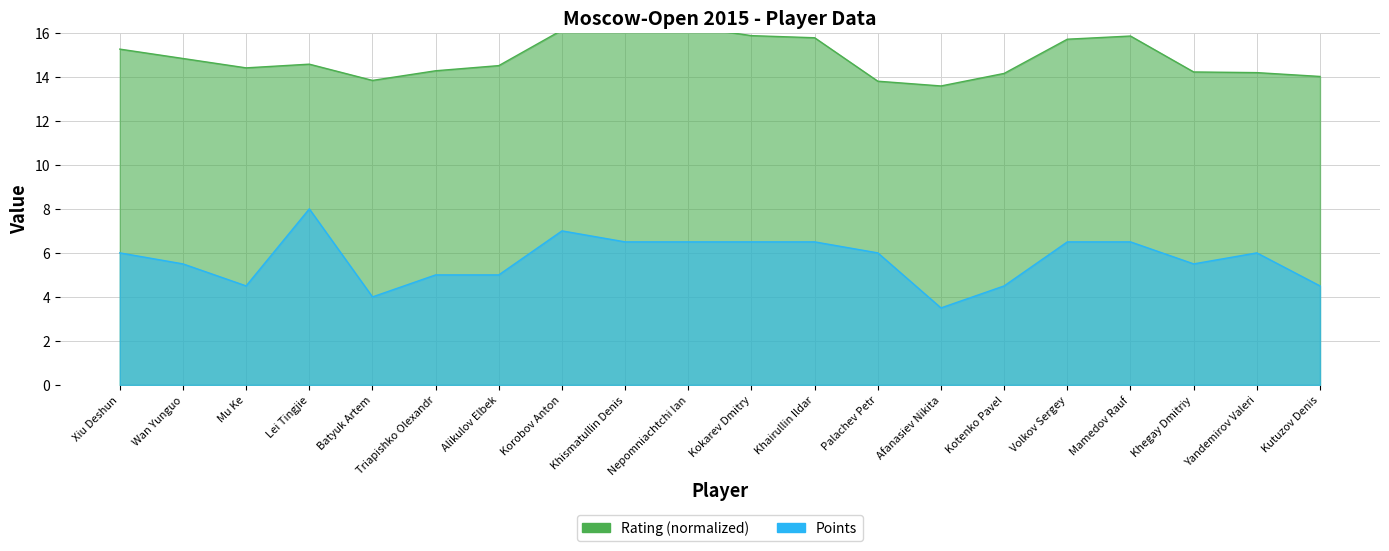

List the series in order of their peak value, lowest first.

Points, Rating